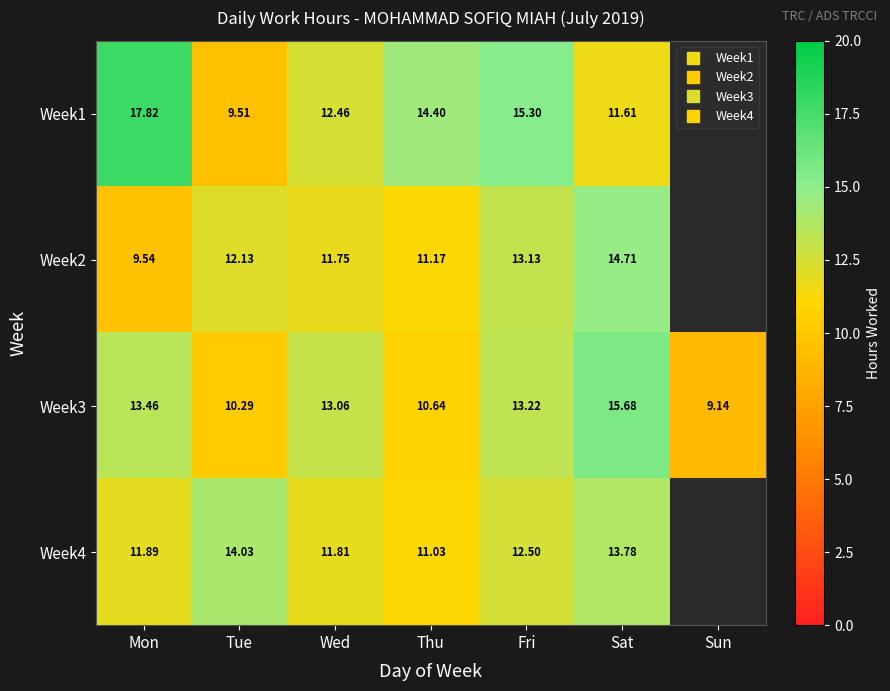

Between Tue and Fri, which is larger?

Fri